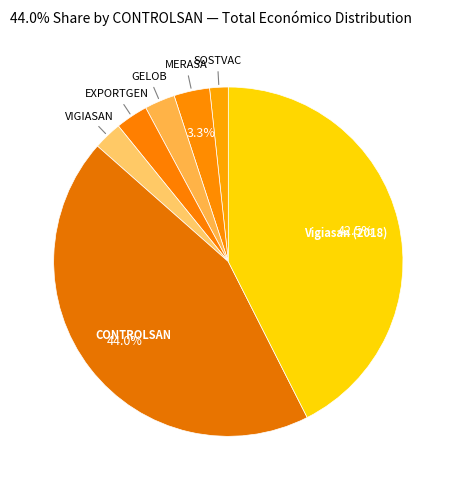

To the nearest percent, what is the average slice percentage?

14%